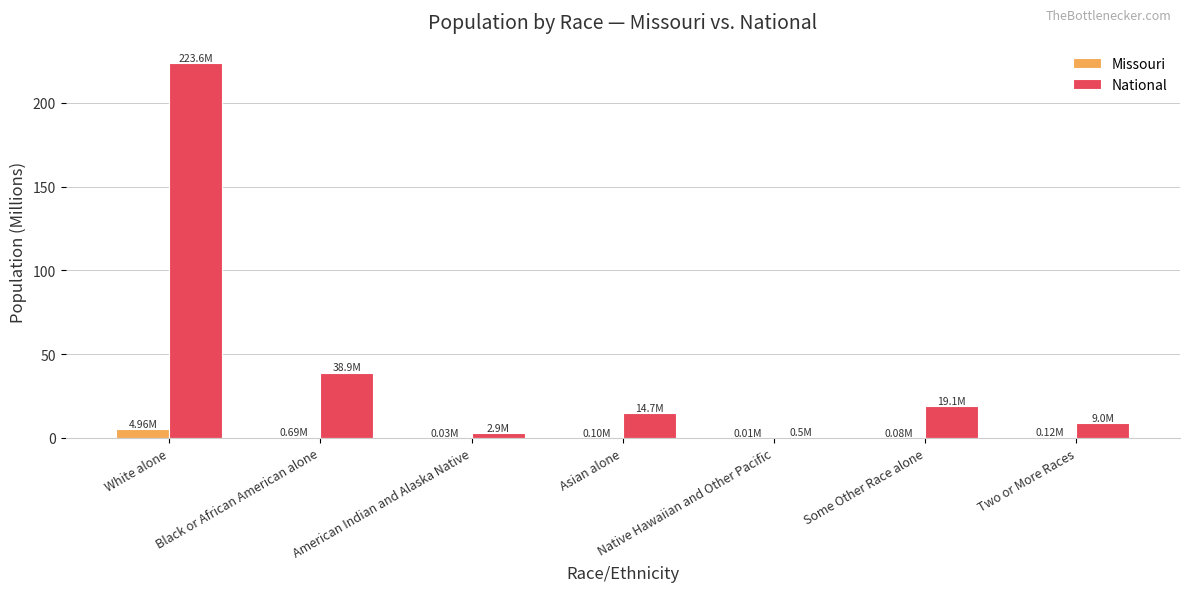

The National series shows 79.8 at White alone. True or false?

False